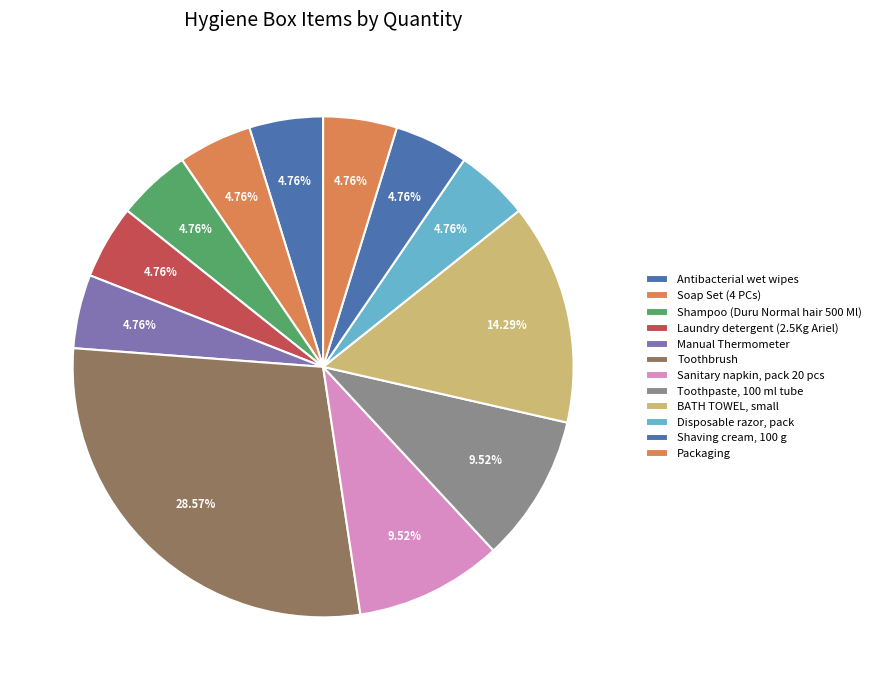

Is it true that Antibacterial wet wipes is 1% of the pie?

False